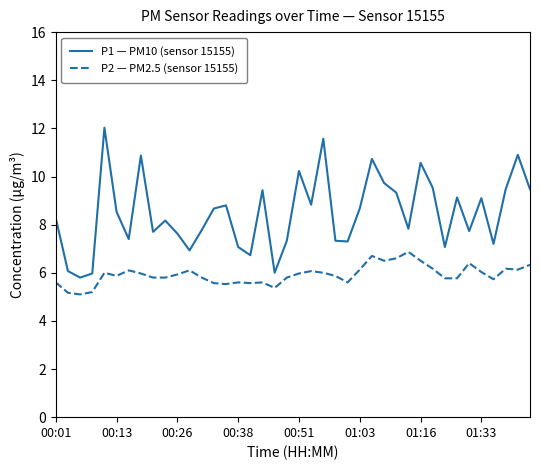

List the series in order of their peak value, lowest first.

P2 — PM2.5 (sensor 15155), P1 — PM10 (sensor 15155)